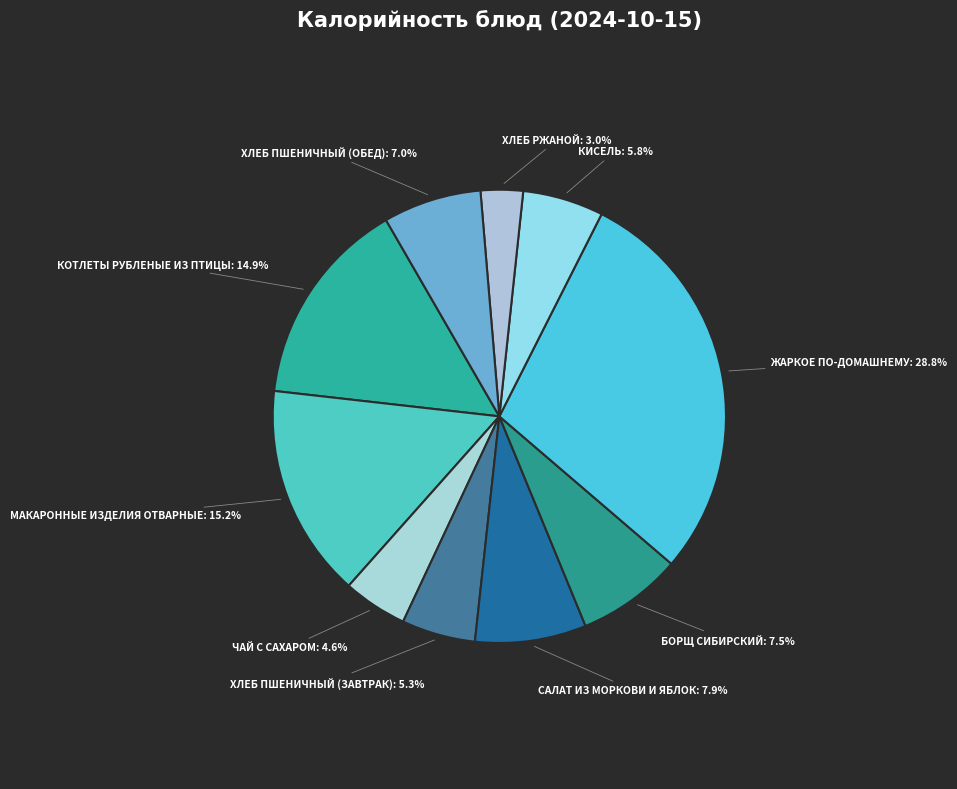

Rank the categories by value from highest to lowest.

Жаркое по-домашнему, Макаронные изделия отварные, Котлеты рубленые из птицы, Салат из моркови и яблок, Борщ Сибирский, Хлеб пшеничный (обед), Кисель, Хлеб пшеничный (завтрак), Чай с сахаром, Хлеб ржаной